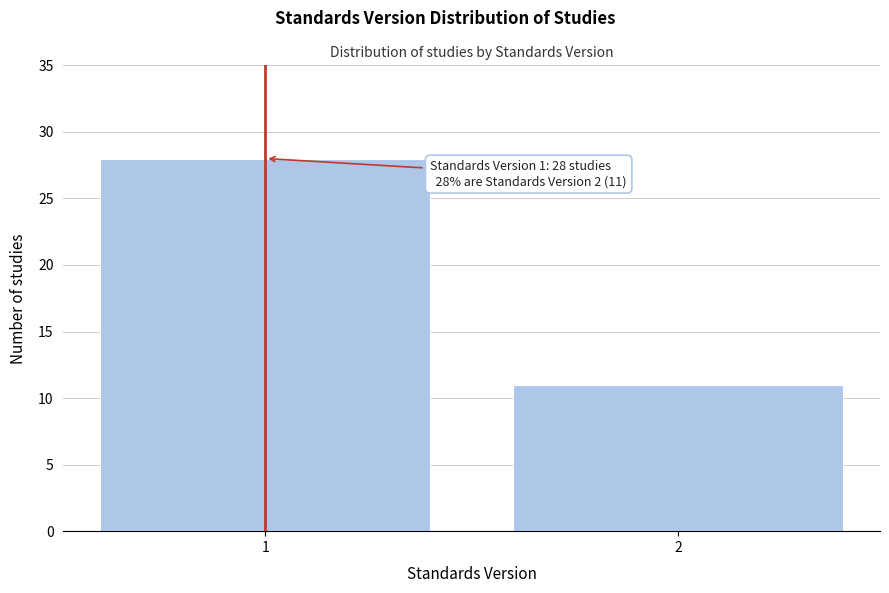

Reading left to right, what are all the values shown in this chart?

1=28	2=11